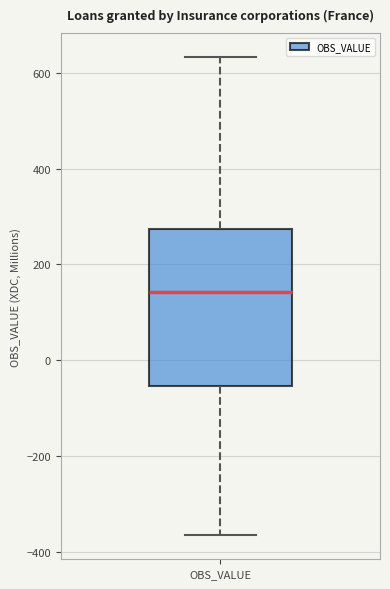

Read this box plot against the y-axis: the position of the median line, the range covered by the box, and the ends of both whiskers. The values are not printed on the chart, so give them approximately, as read against the axis.

median 140, box -60 to 280, whiskers -360 to 640